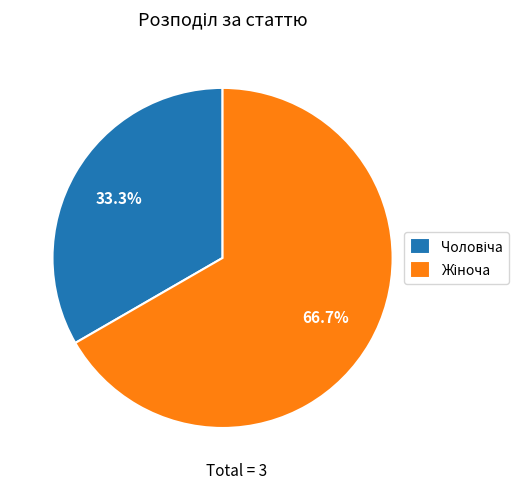

Does any single category account for the majority?

Yes